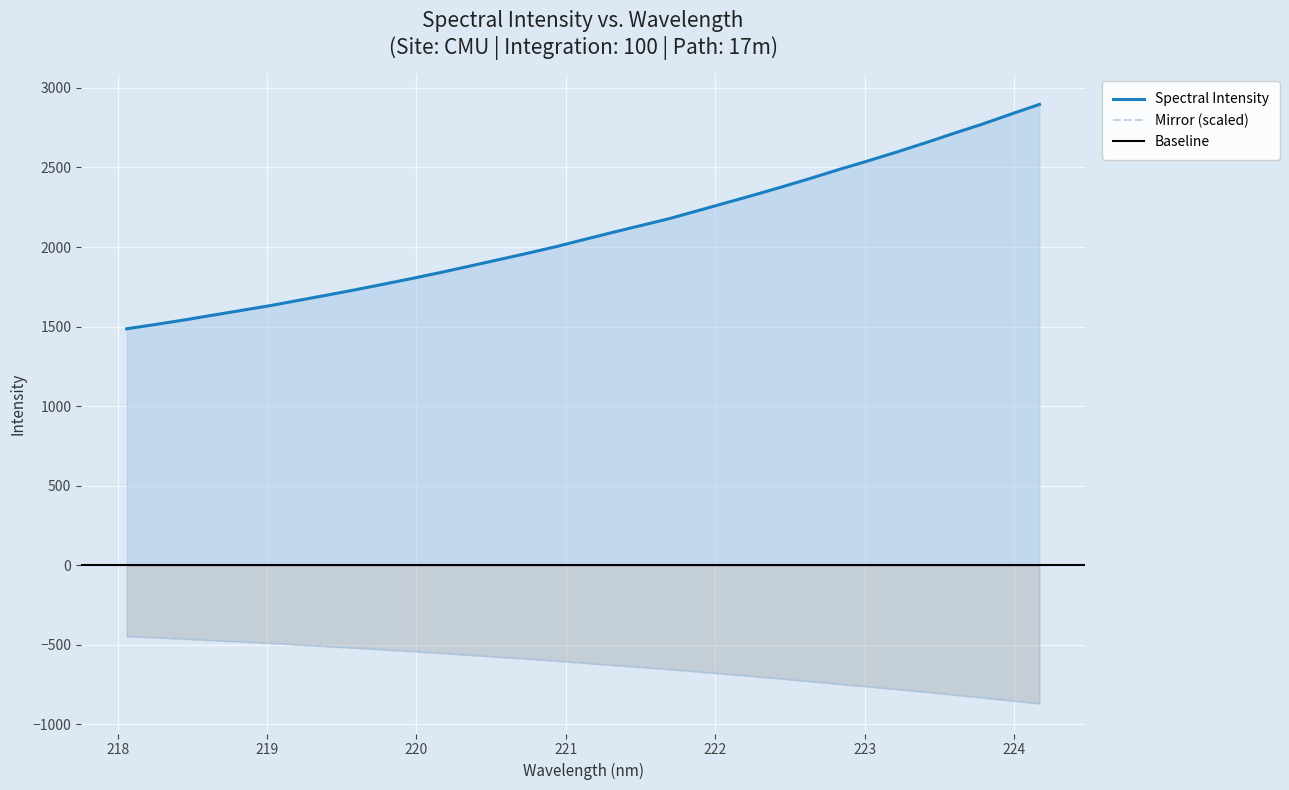

How many data points are above 2045?

17